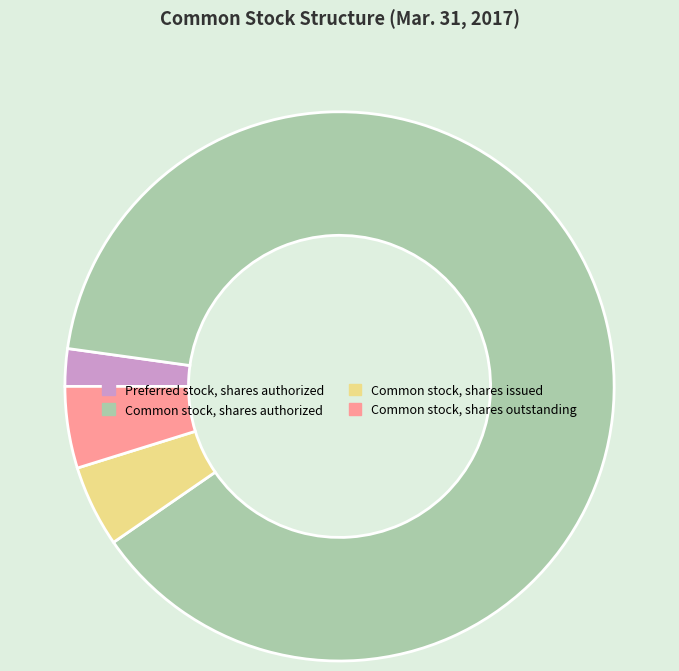

What is the smallest slice in the pie chart?

Preferred stock, shares authorized